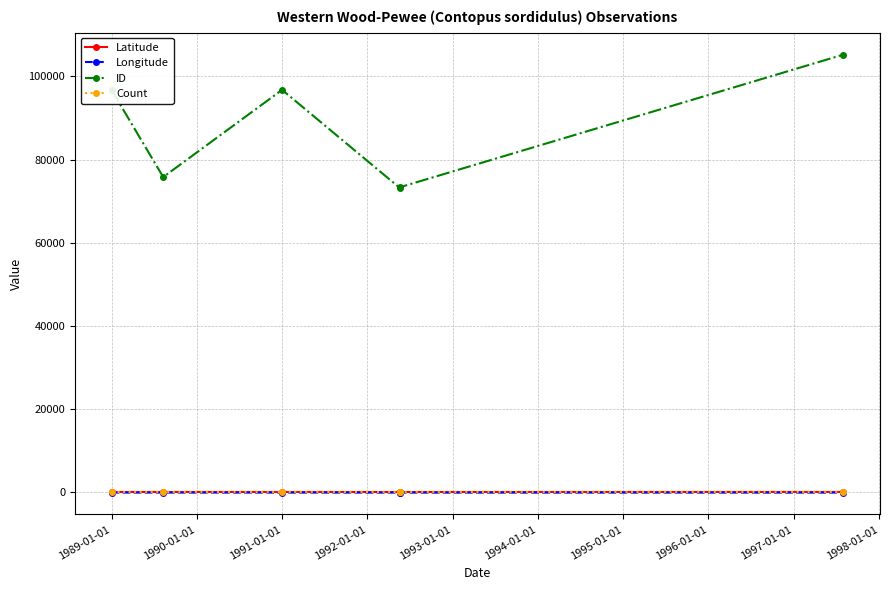

Read the Latitude value at 1992-01-01.

32.4